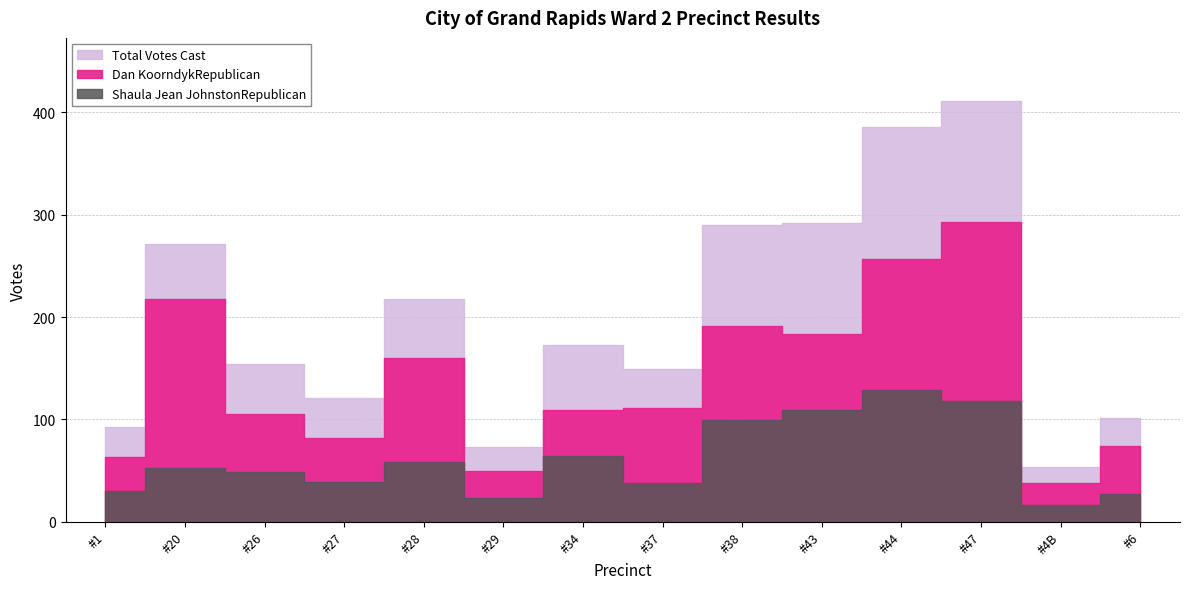

Where is Dan KoorndykRepublican nearest to the value 165?

#28